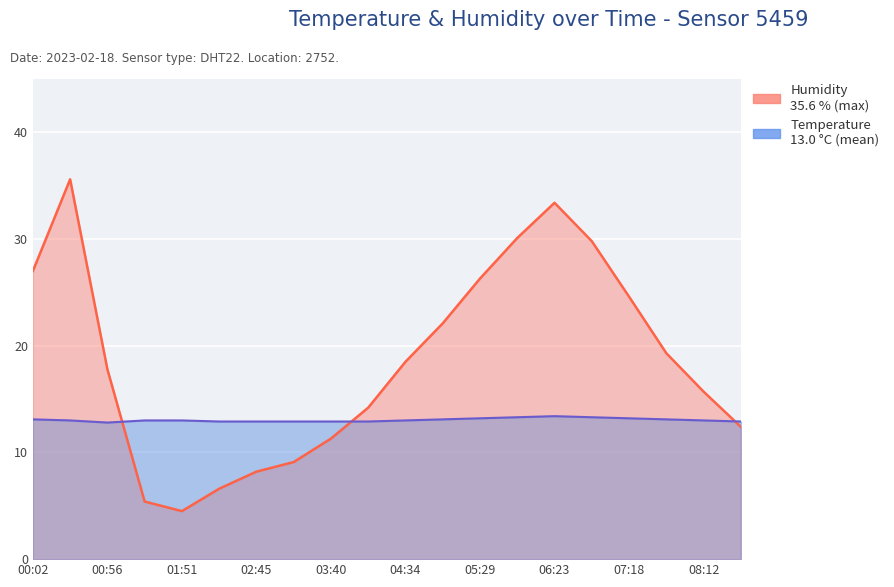

The value of Temperature at 06:50 is 13.3. True or false?

True